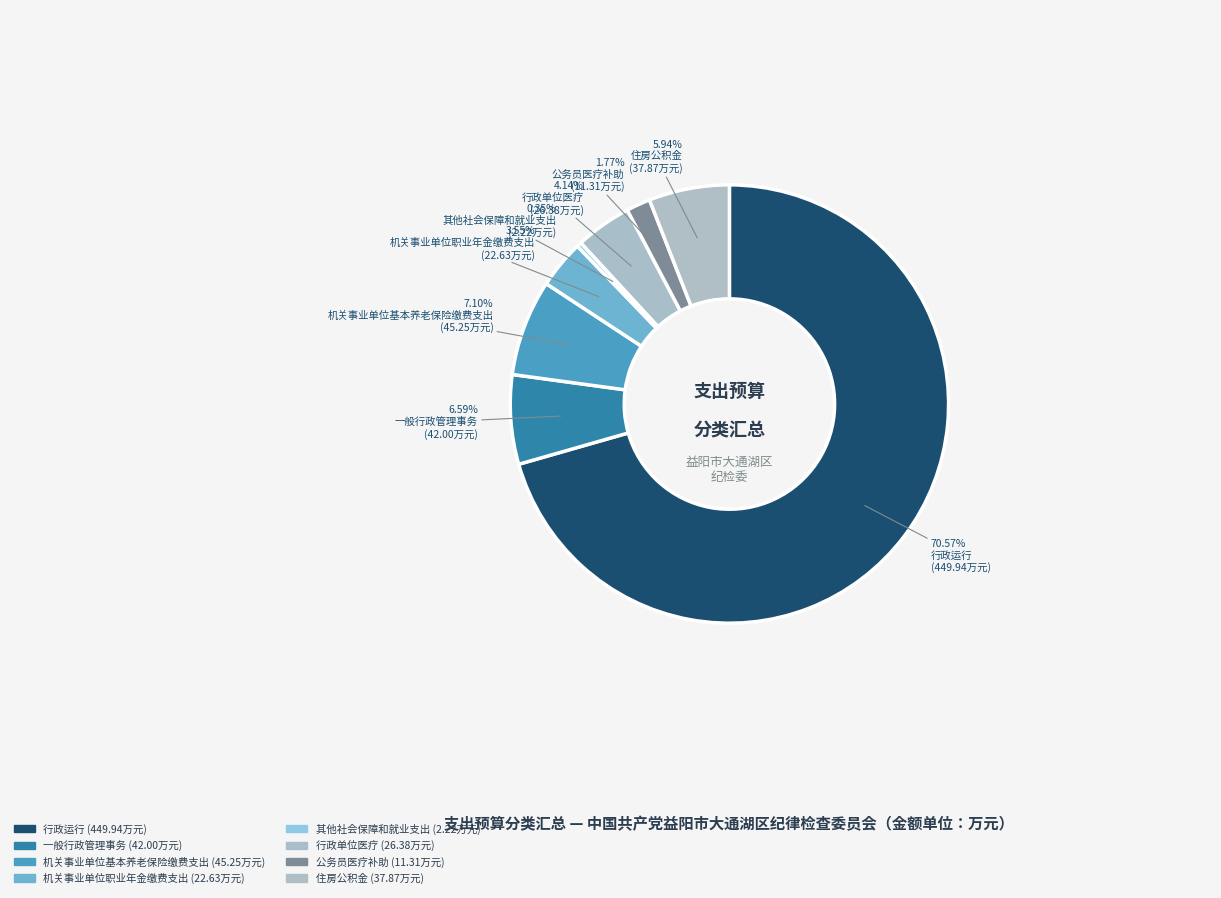

Count the number of slices in the pie.

8